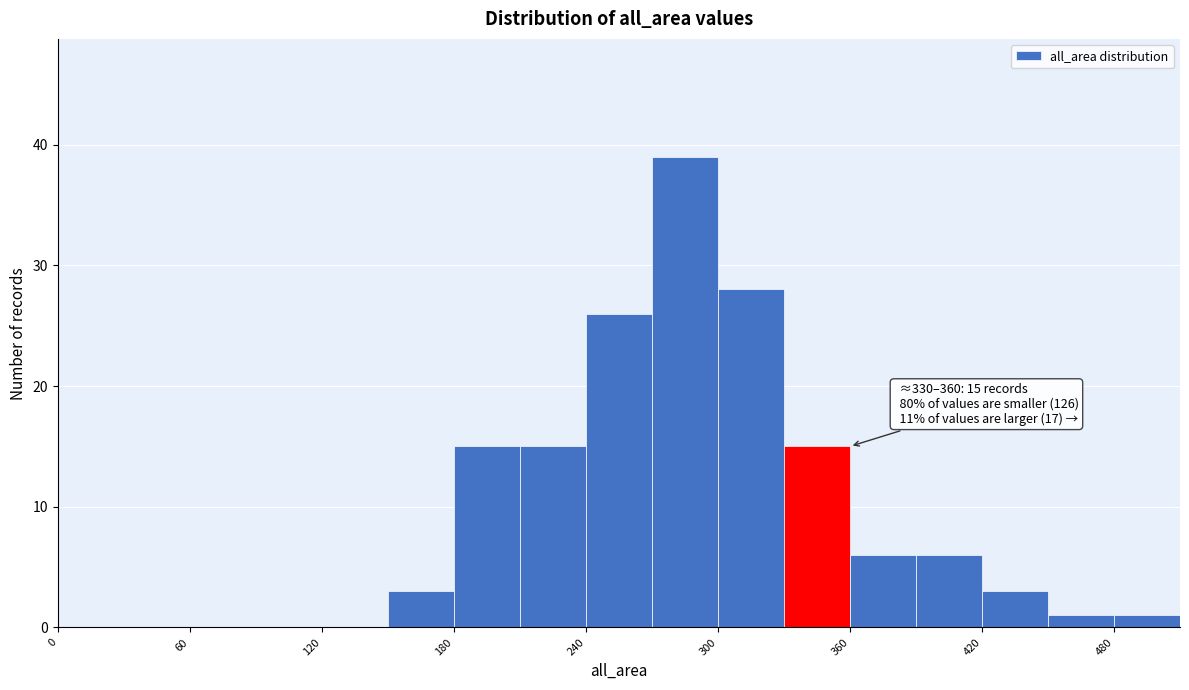

Read against the x-axis, roughly where is the centre of the tallest bar?

290